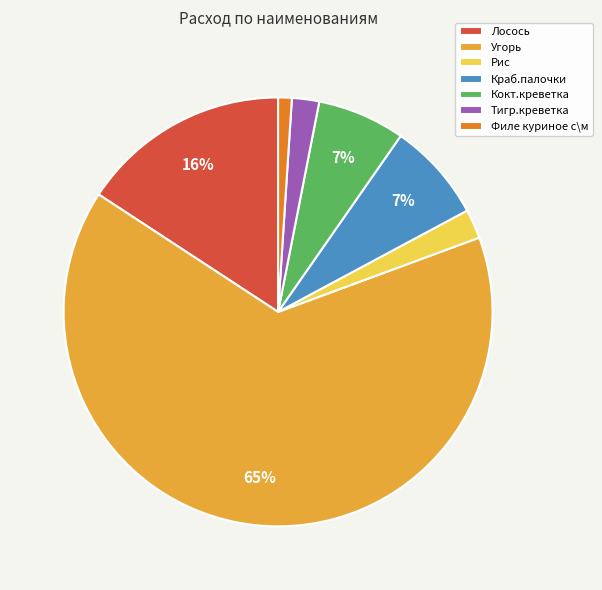

To the nearest percent, what is the combined percentage of Угорь and Филе куриное с\м?

66%